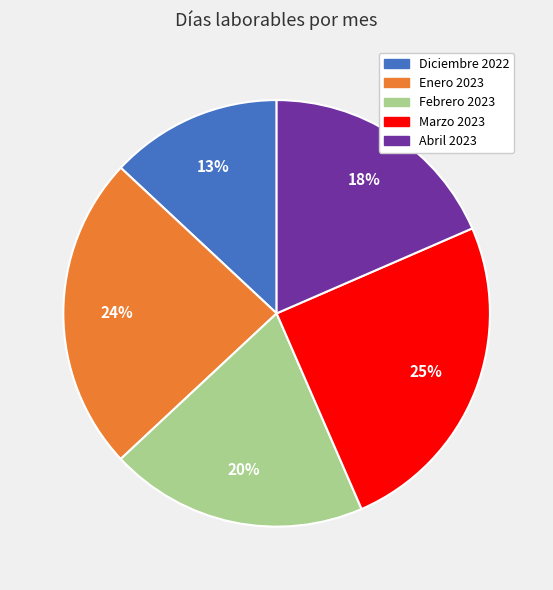

Which category has the biggest portion of the pie?

Marzo 2023